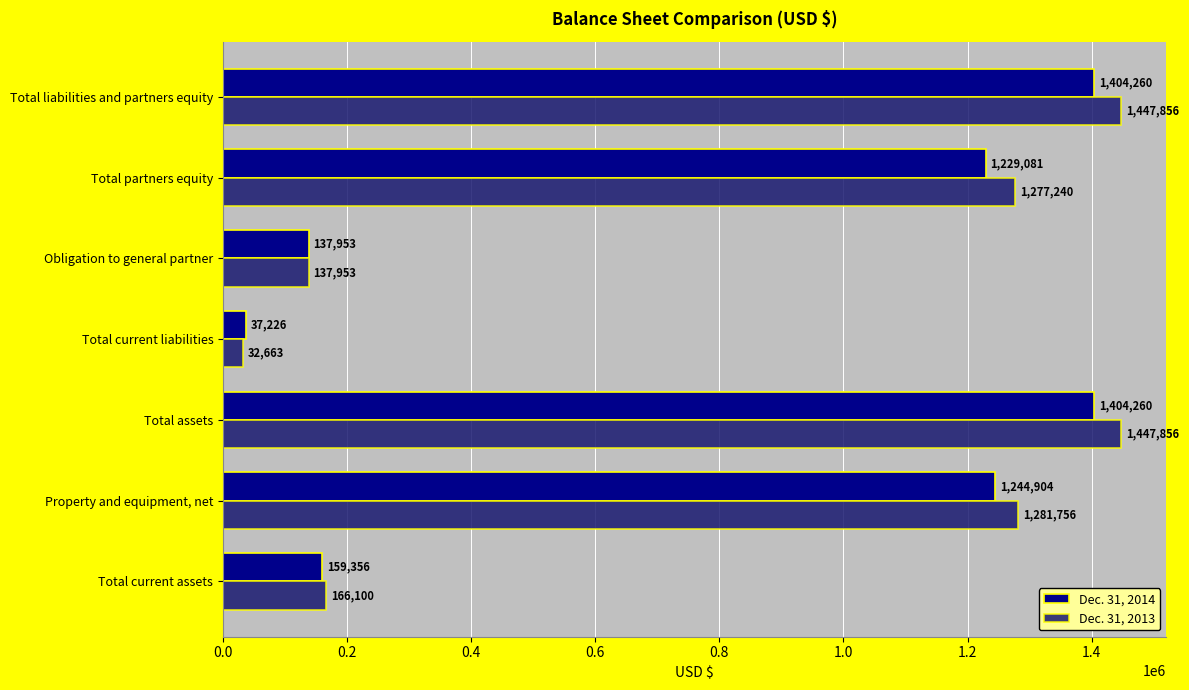

At how many categories does at least one series exceed 665707?

4